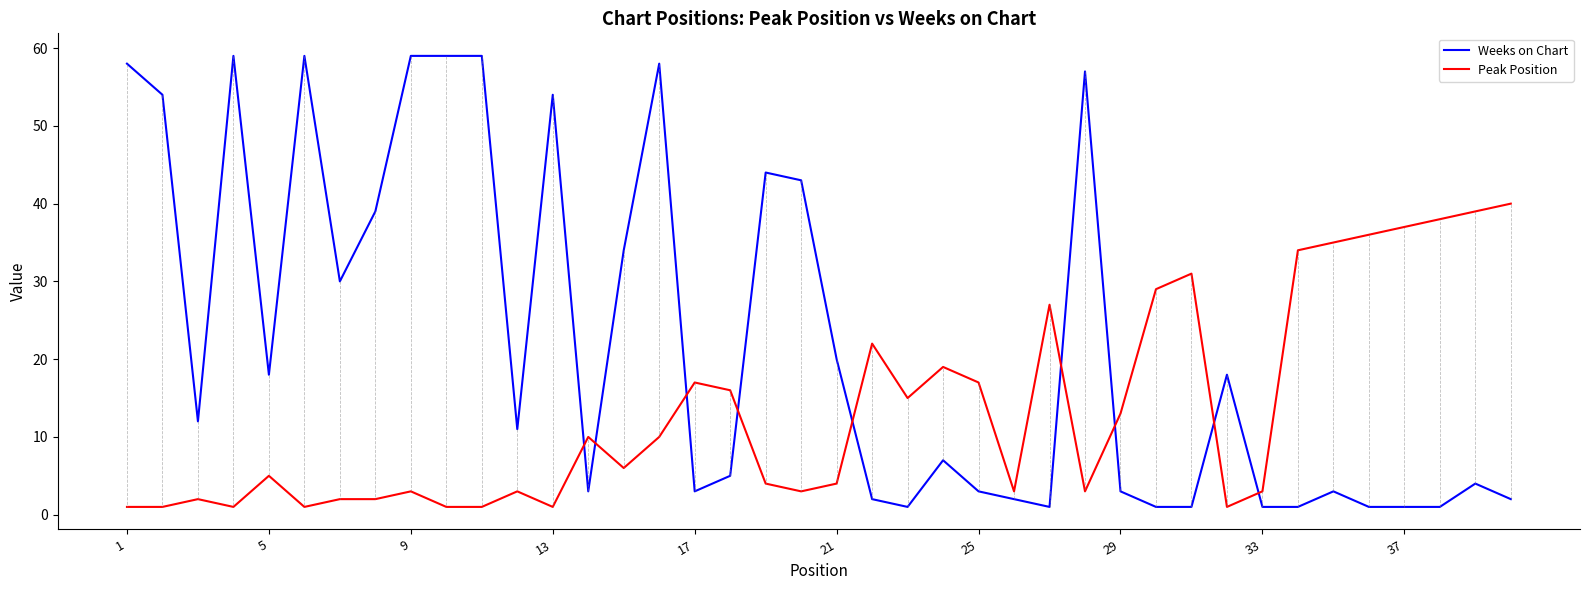

What is the sum of all Weeks on Chart values?

891